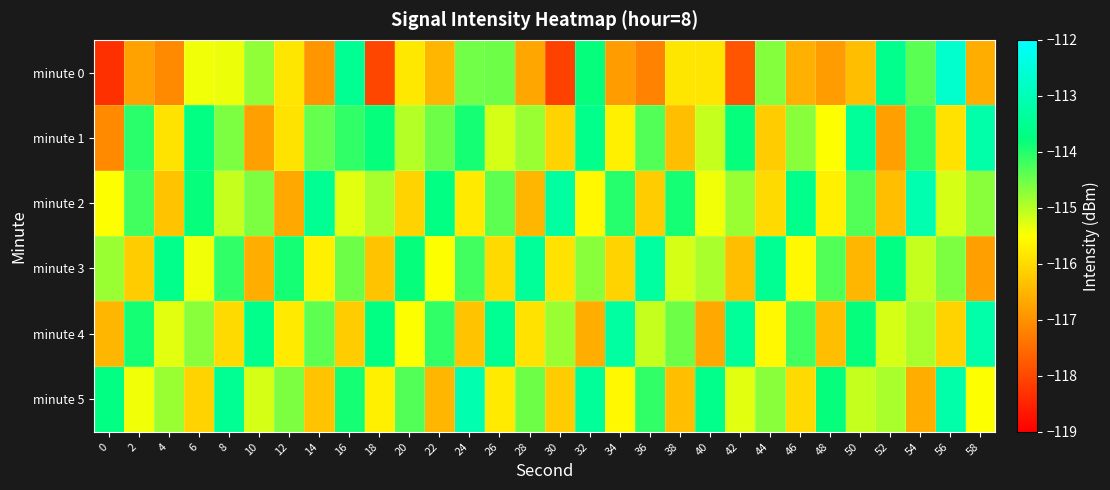

Reading left to right, what are all the values shown in this chart?

minute 0: 0=-118.3	2=-116.8	4=-117.1	6=-115.4	8=-115.4	10=-114.7	12=-115.8	14=-116.9	16=-113.5	18=-118.0	20=-115.8	22=-116.5	24=-114.5	26=-114.5	28=-116.7	30=-118.1	32=-113.8	34=-116.8	36=-117.2	38=-115.8	40=-115.8	42=-117.8	44=-114.7	46=-116.6	48=-116.8	50=-116.4	52=-113.6	54=-114.4	56=-112.7	58=-116.6
minute 1: 0=-117.1	2=-114.0	4=-115.9	6=-113.7	8=-114.6	10=-116.8	12=-115.9	14=-114.4	16=-114.1	18=-113.8	20=-115.0	22=-114.5	24=-113.9	26=-115.2	28=-114.8	30=-116.1	32=-113.6	34=-115.7	36=-114.3	38=-116.4	40=-115.1	42=-113.8	44=-116.2	46=-114.7	48=-115.5	50=-113.4	52=-116.8	54=-114.1	56=-115.9	58=-113.2
minute 2: 0=-115.5	2=-114.2	4=-116.3	6=-113.8	8=-115.1	10=-114.6	12=-116.7	14=-113.5	16=-115.3	18=-114.9	20=-116.1	22=-113.7	24=-115.8	26=-114.4	28=-116.5	30=-113.3	32=-115.6	34=-114.0	36=-116.2	38=-113.9	40=-115.4	42=-114.8	44=-116.0	46=-113.6	48=-115.7	50=-114.3	52=-116.4	54=-113.1	56=-115.2	58=-114.7
minute 3: 0=-114.8	2=-116.2	4=-113.6	6=-115.4	8=-114.1	10=-116.6	12=-113.9	14=-115.7	16=-114.5	18=-116.3	20=-113.8	22=-115.5	24=-114.2	26=-116.0	28=-113.4	30=-115.9	32=-114.7	34=-116.1	36=-113.3	38=-115.2	40=-114.9	42=-116.4	44=-113.5	46=-115.6	48=-114.3	50=-116.5	52=-113.7	54=-115.1	56=-114.6	58=-116.8
minute 4: 0=-116.5	2=-113.9	4=-115.3	6=-114.7	8=-116.0	10=-113.6	12=-115.8	14=-114.4	16=-116.2	18=-113.7	20=-115.5	22=-114.1	24=-116.3	26=-113.5	28=-115.9	30=-114.8	32=-116.6	34=-113.3	36=-115.1	38=-114.5	40=-116.7	42=-113.4	44=-115.6	46=-114.2	48=-116.4	50=-113.8	52=-115.2	54=-114.9	56=-116.1	58=-113.2
minute 5: 0=-113.7	2=-115.4	4=-114.8	6=-116.1	8=-113.5	10=-115.2	12=-114.6	14=-116.3	16=-113.9	18=-115.7	20=-114.3	22=-116.5	24=-113.1	26=-115.8	28=-114.5	30=-116.2	32=-113.4	34=-115.6	36=-114.1	38=-116.4	40=-113.6	42=-115.3	44=-114.7	46=-116.0	48=-113.8	50=-115.1	52=-114.9	54=-116.6	56=-113.2	58=-115.5